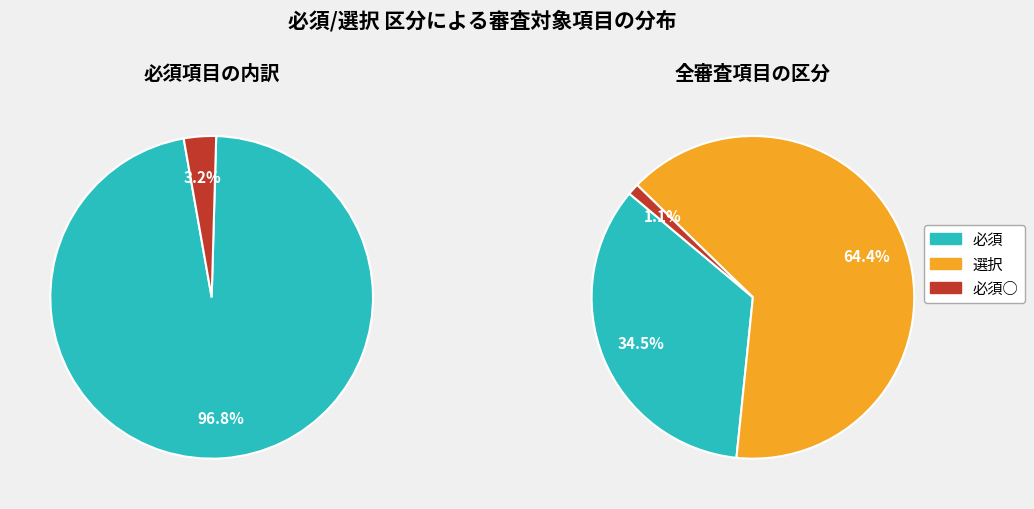

How many slices are in this pie chart?

3